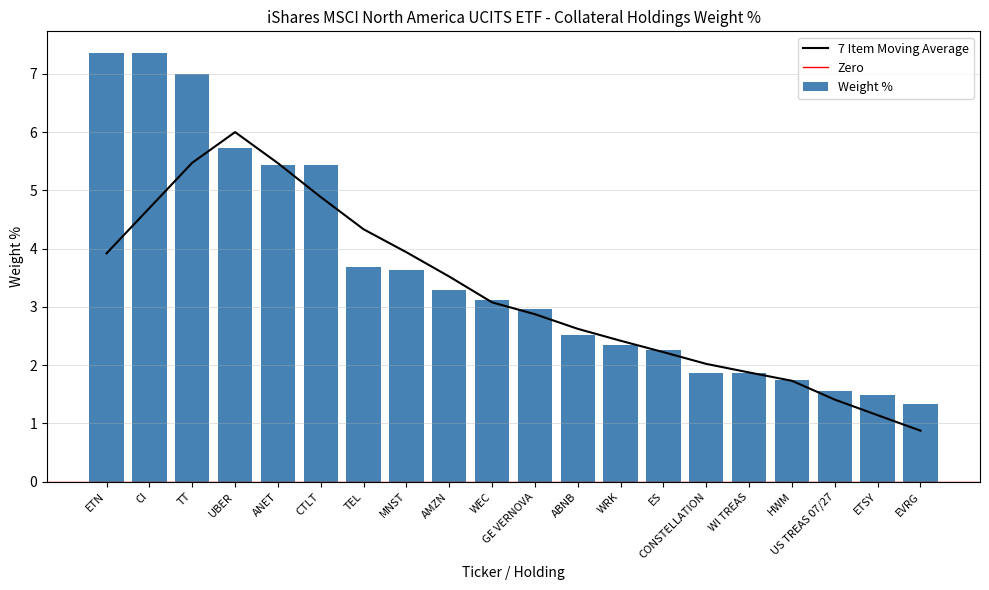

The value at CTLT is 5.4. True or false?

True